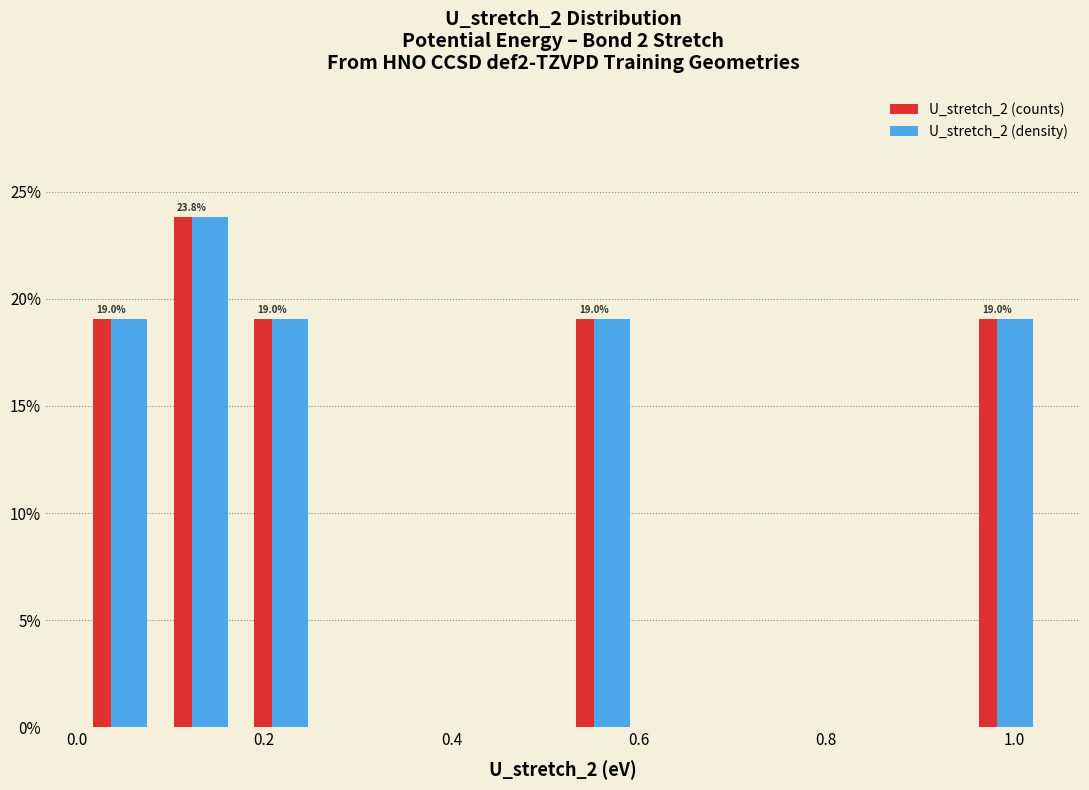

In the U_stretch_2 (counts) series, which range on the x-axis has the tallest bar?

0.08 to 0.18